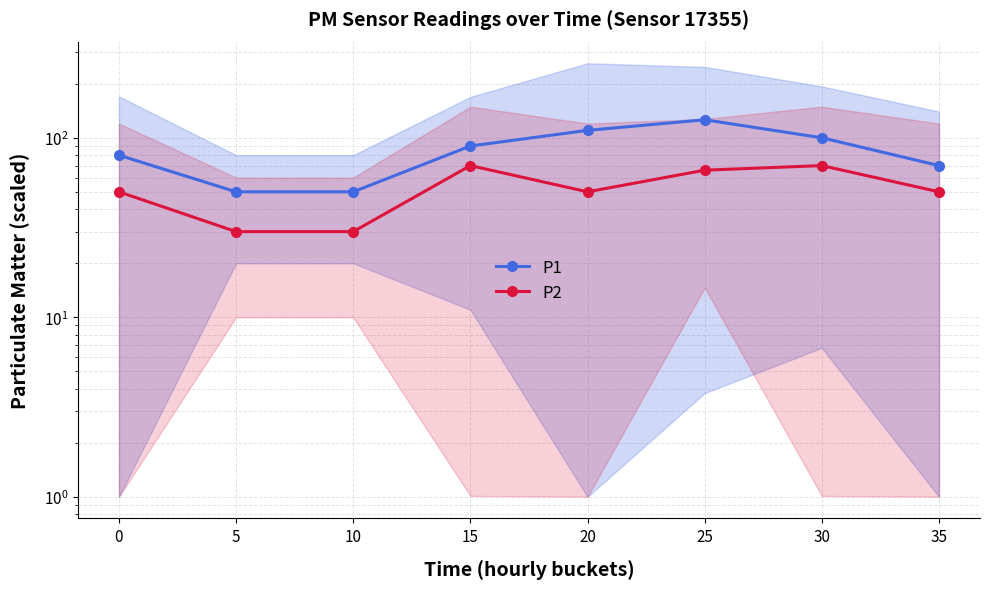

Is it true that P1 equals 70 at 35?

True